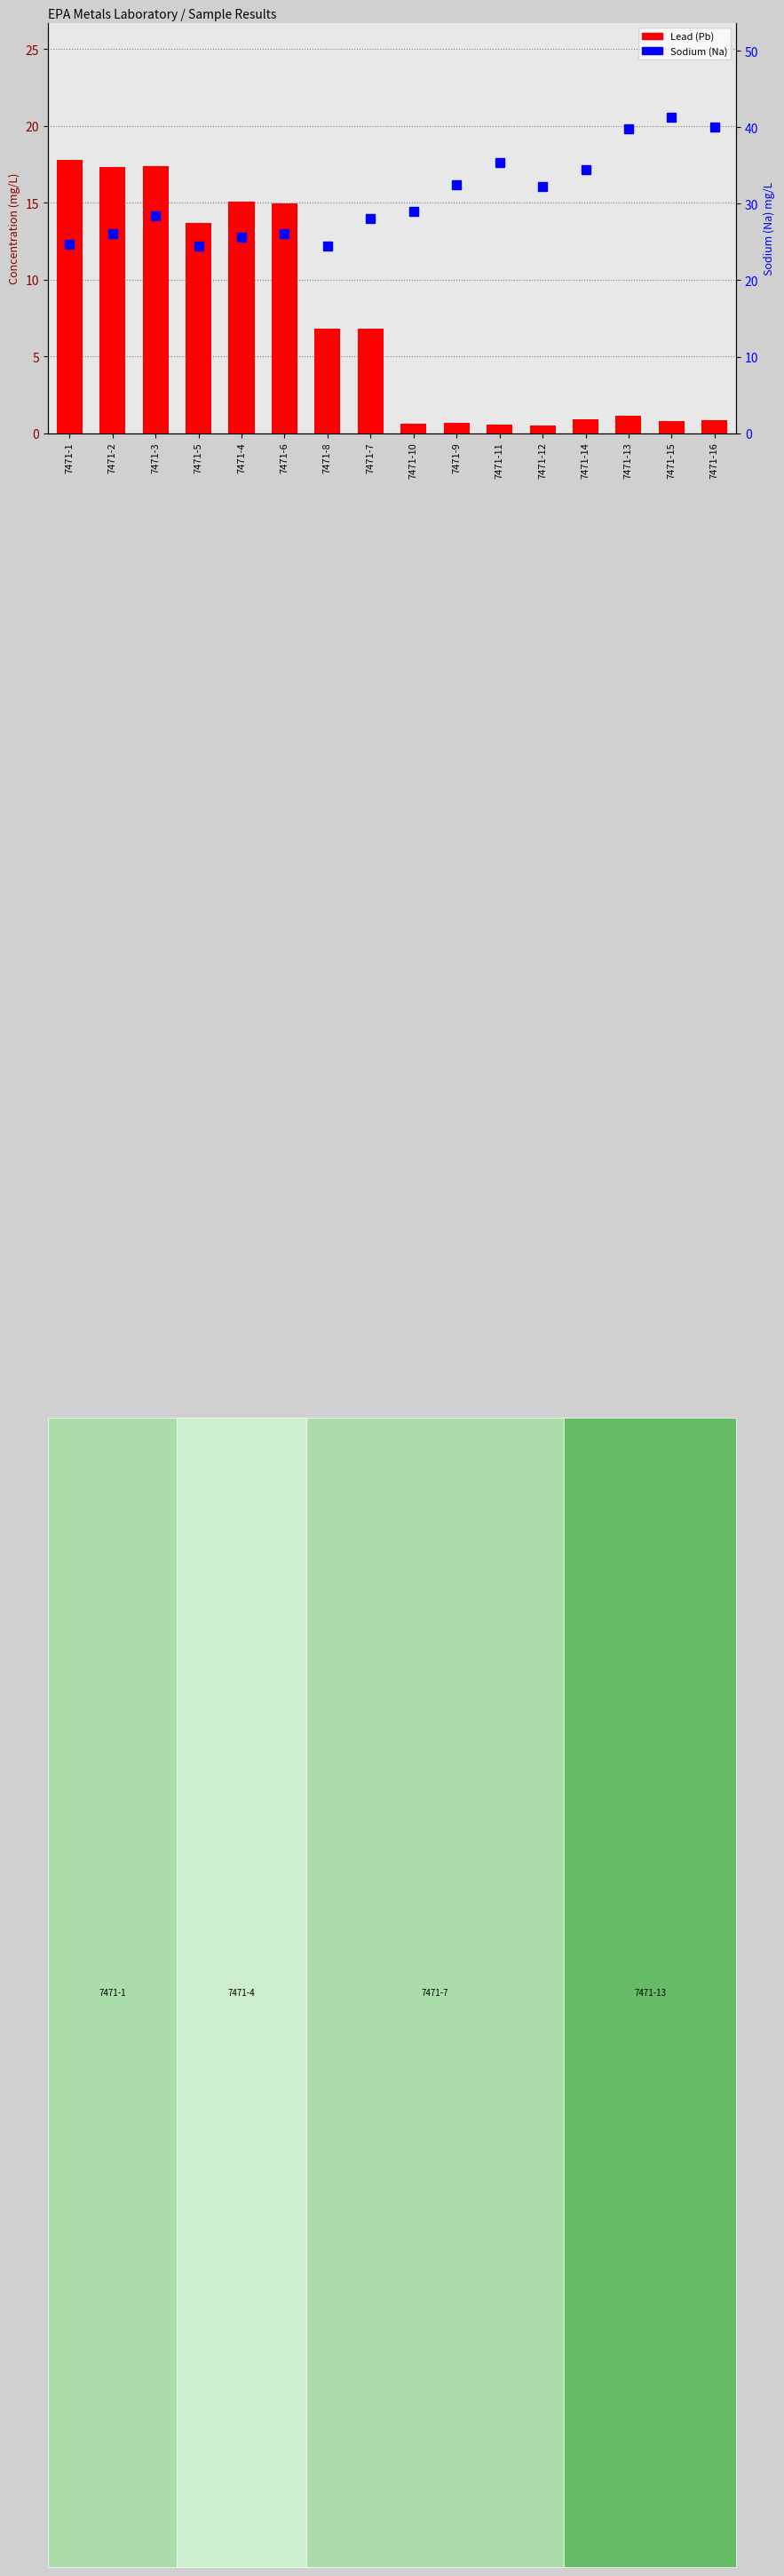

Where does the Lead (Pb) series first go above 6?

7471-1